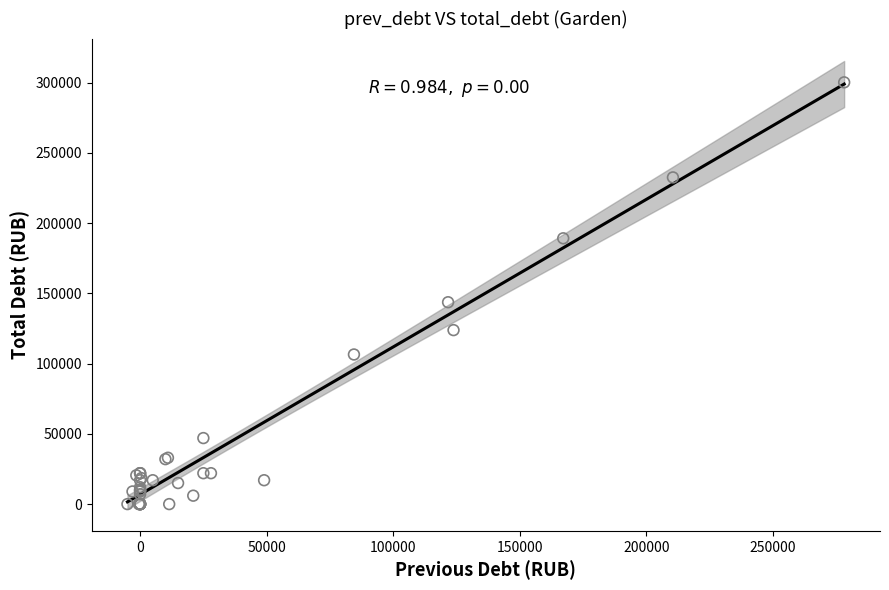

What Y value in the scatter plot is closest to 150105?

143700